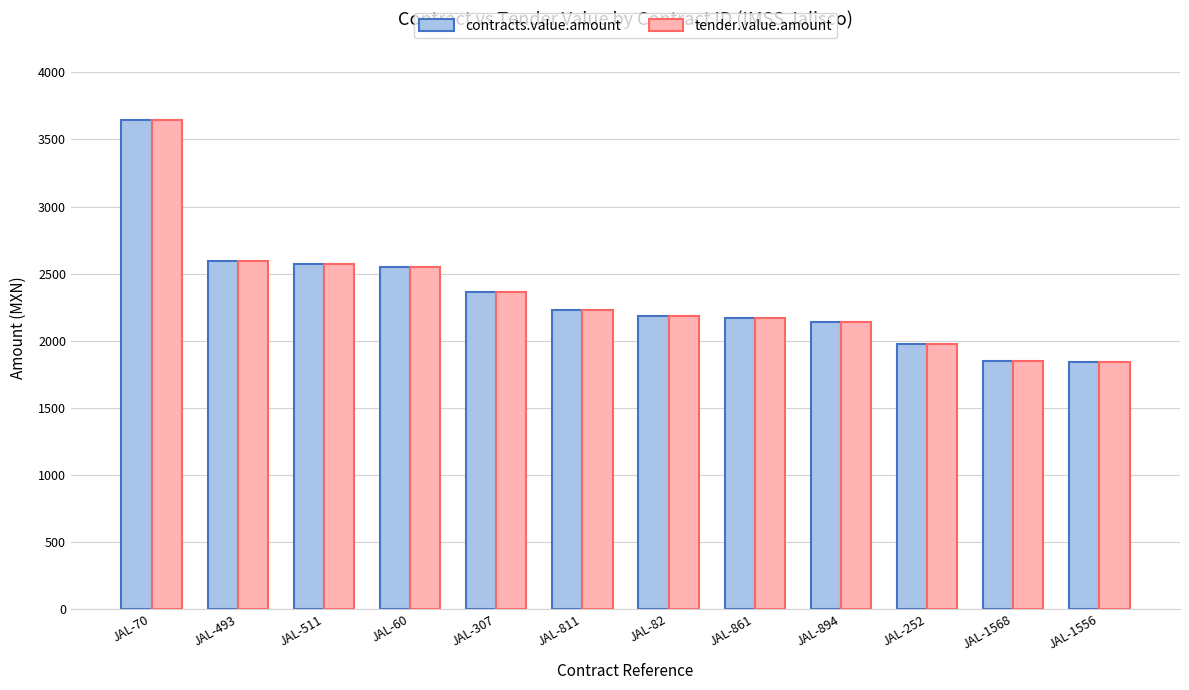

What position from the right is JAL-1556?

1